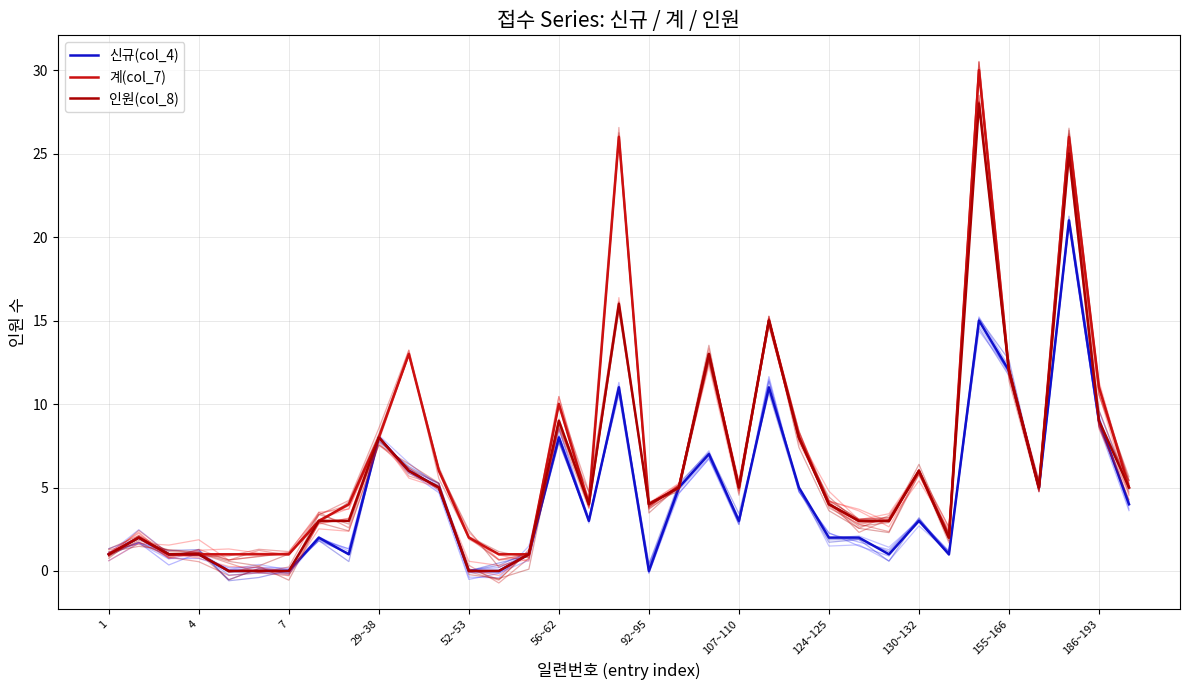

Does the chart have visible grid lines?

Yes